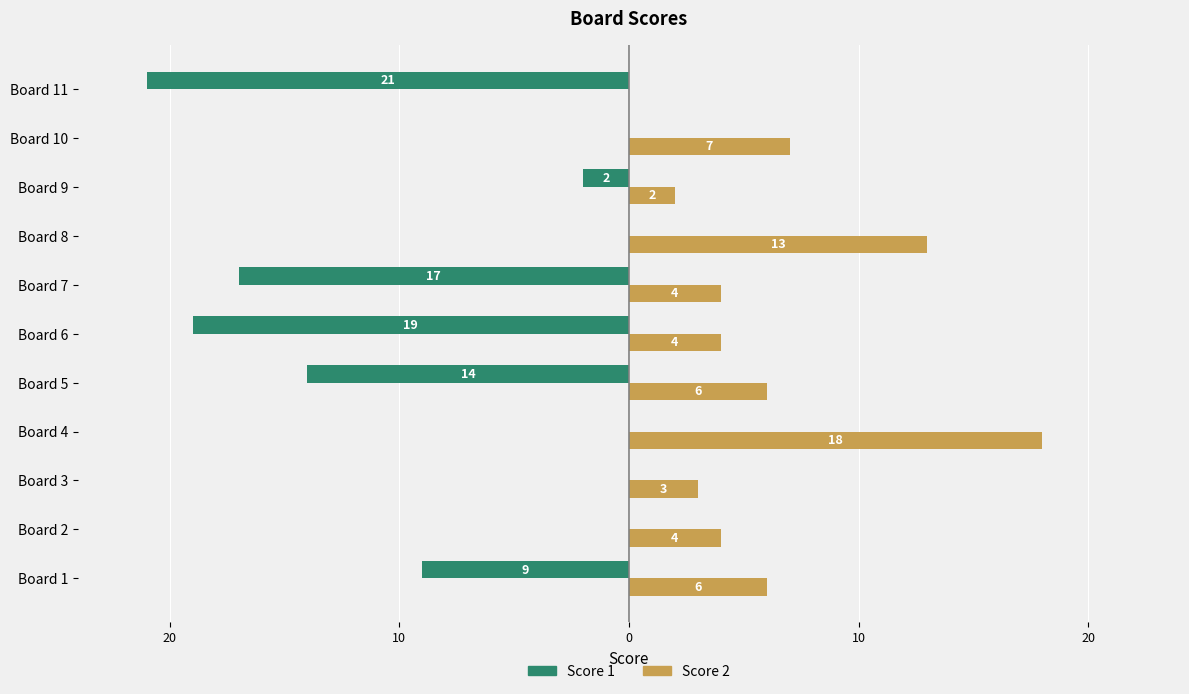

What are all the series names shown in the legend?

Score 1, Score 2